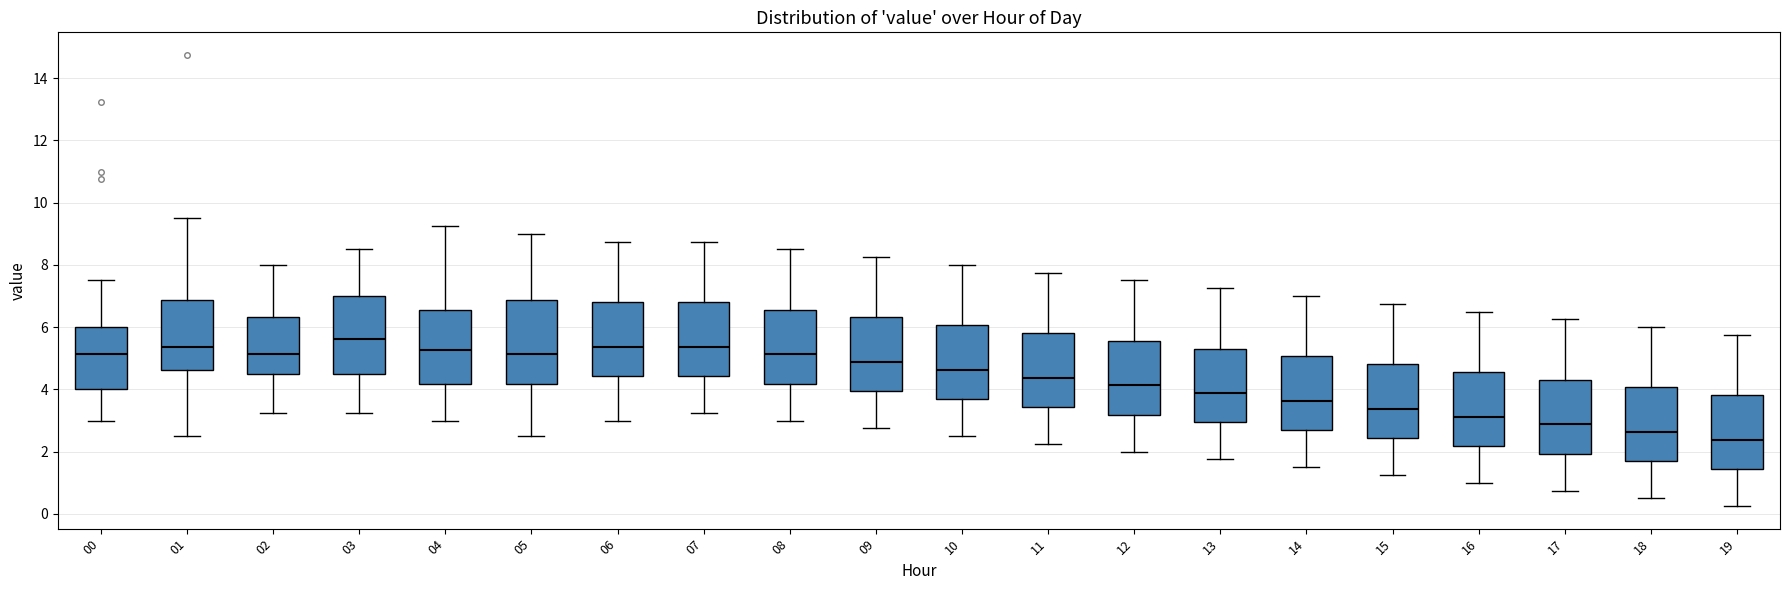

Where does the upper whisker of the box at x = 10 end on the y-axis? The values are not printed on the chart, so give them approximately, as read against the axis.

8.0